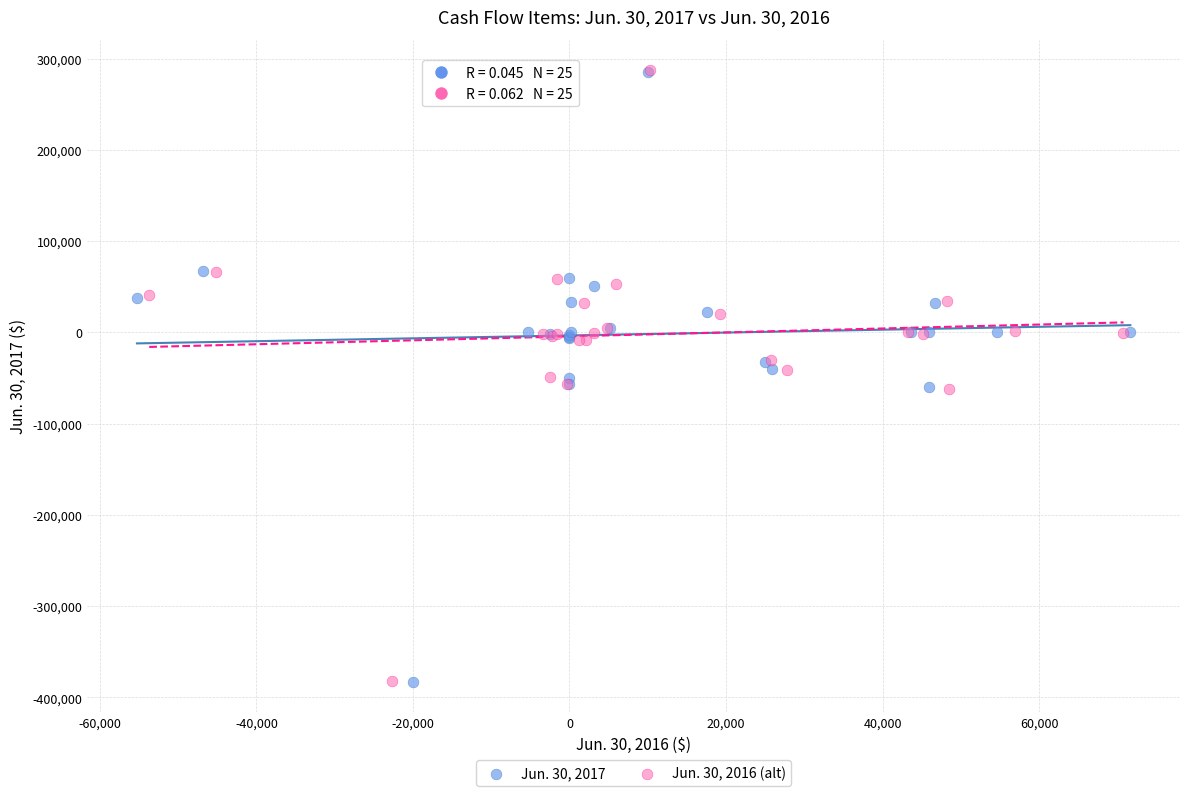

Which series has the widest spread of Y values?

Jun. 30, 2016 (alt)